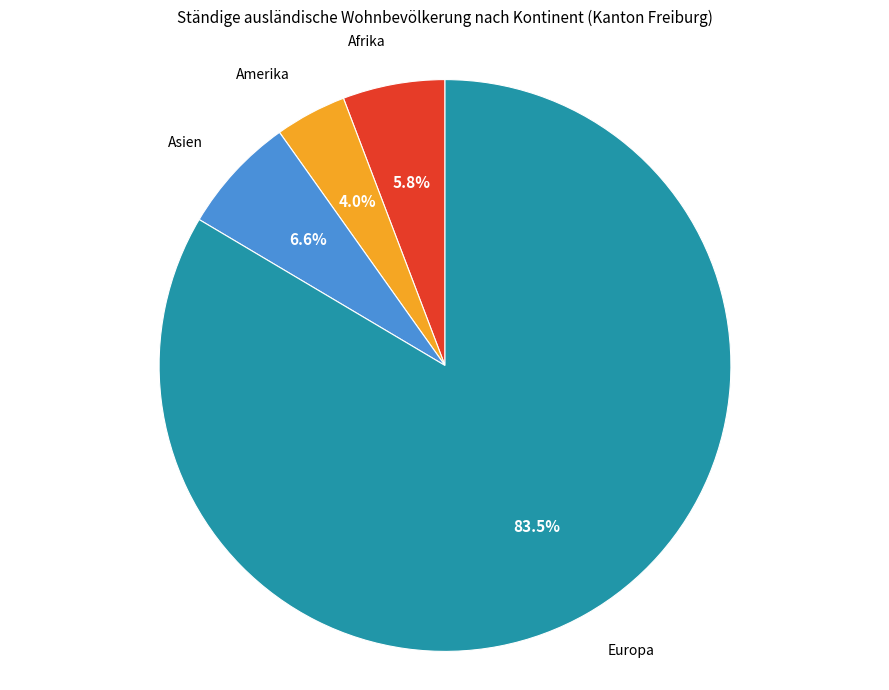

Rank the categories by value from highest to lowest.

Europa, Asien, Afrika, Amerika